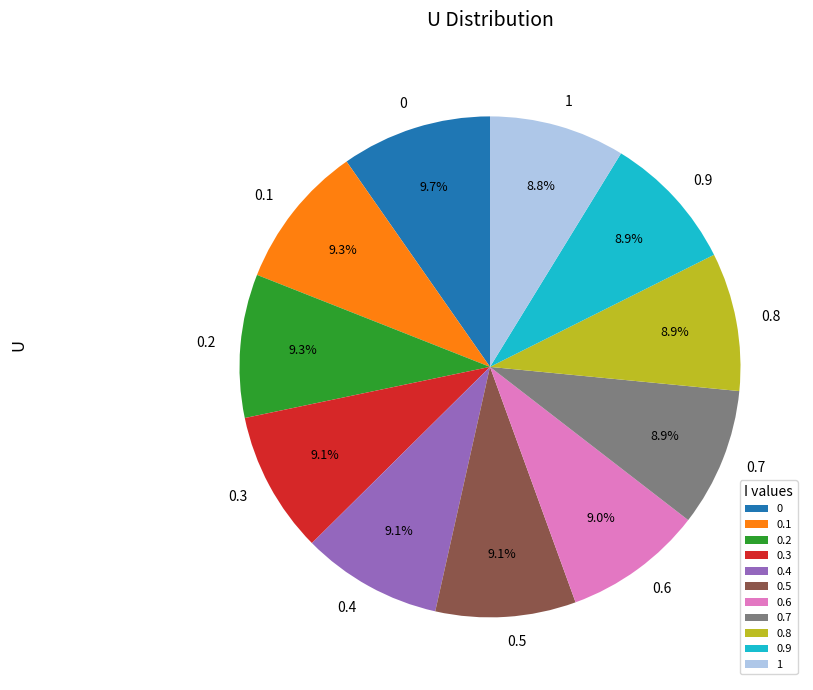

Does 0 represent more than half of the total?

No